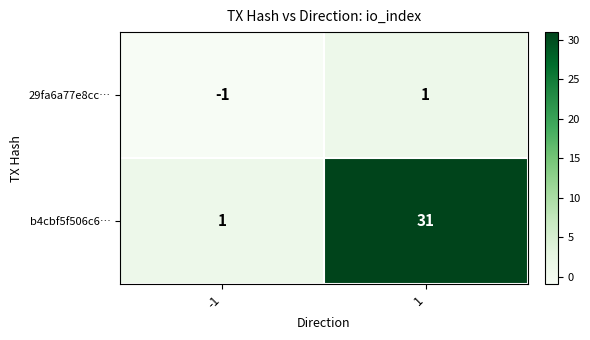

Reading right to left, list all the values displayed in this chart.

29fa6a77e8cc…: 1	-1
b4cbf5f506c6…: 31	1